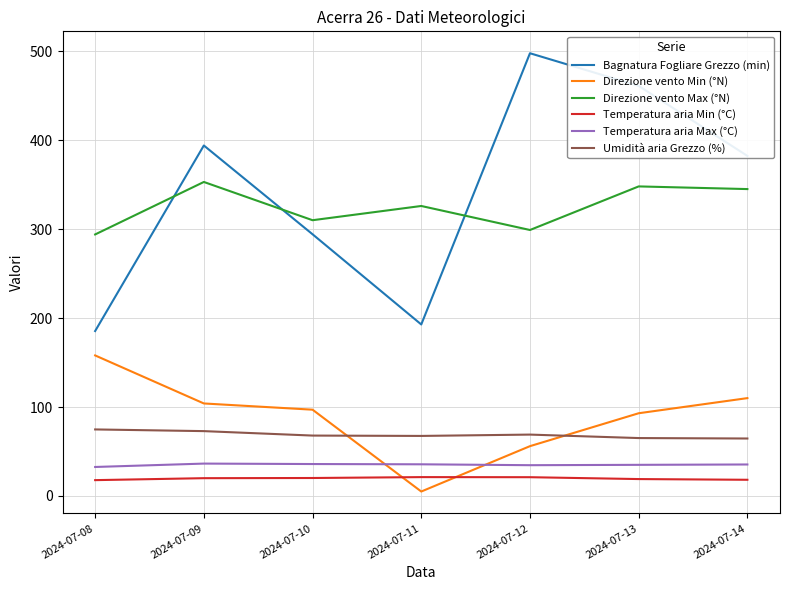

How many lines are shown in the chart?

6